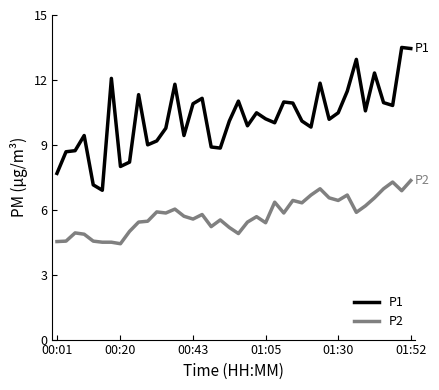

Which series has the largest total across all categories?

P1